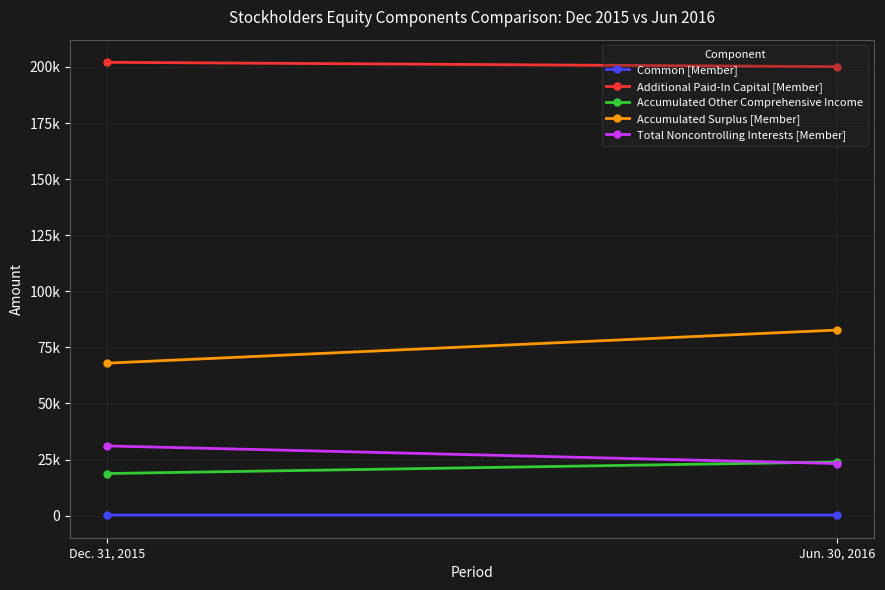

What is the maximum value shown in the chart?

202068